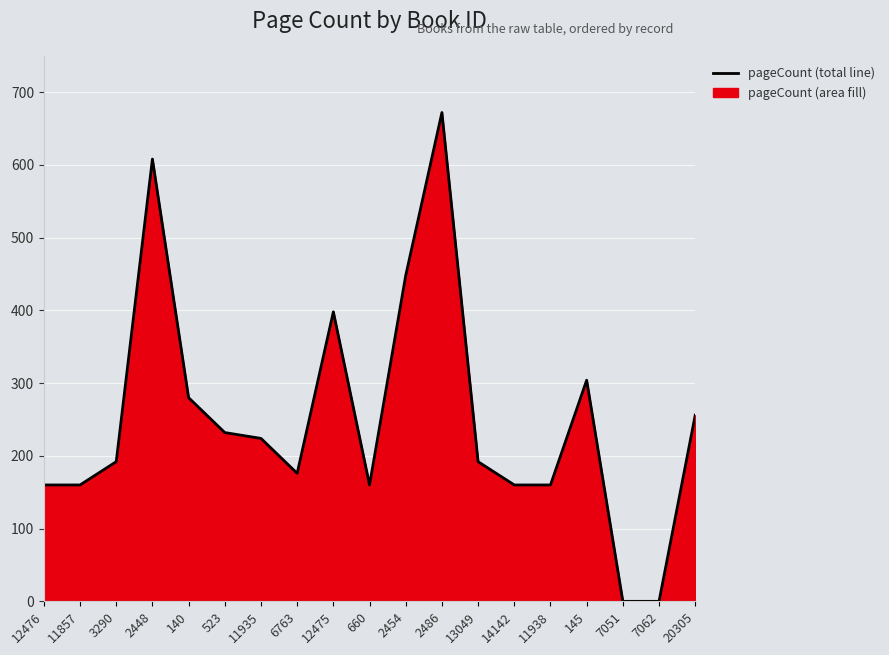

Reading right to left, what are all the values shown in this chart?

20305=256	7062=0	7051=0	145=304	11938=160	14142=160	13049=192	2486=672	2454=448	660=160	12475=398	6763=176	11935=224	523=232	140=280	2448=608	3290=192	11857=160	12476=160